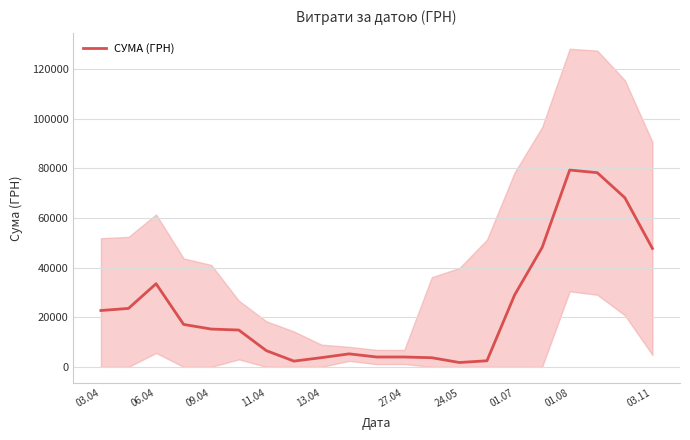

Where does the data first go above 15225?

03.04